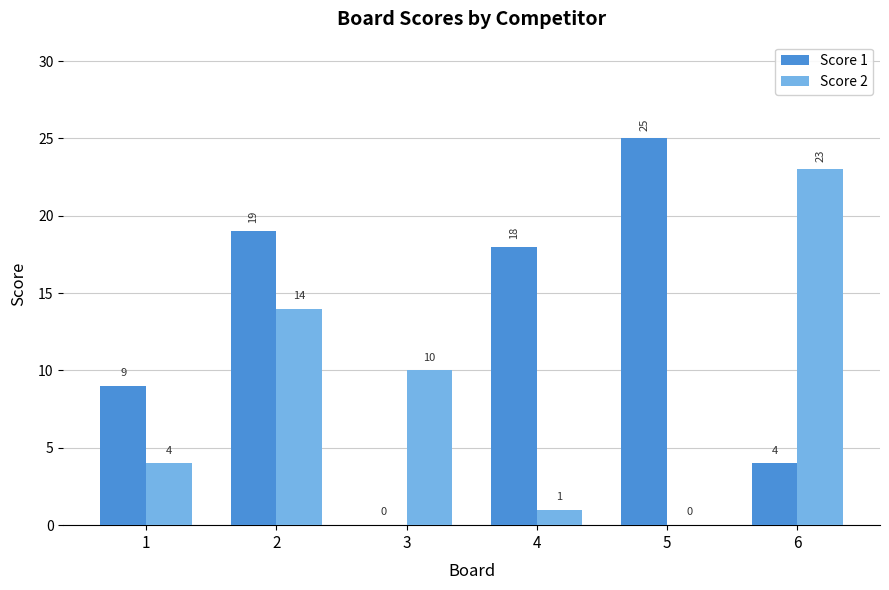

Is it true that Score 2 equals 2 at 1?

False